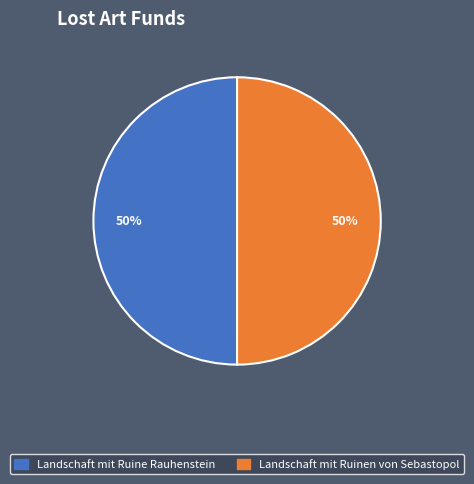

What percentage is the Landschaft mit Ruinen von Sebastopol slice, to the nearest percent?

50%